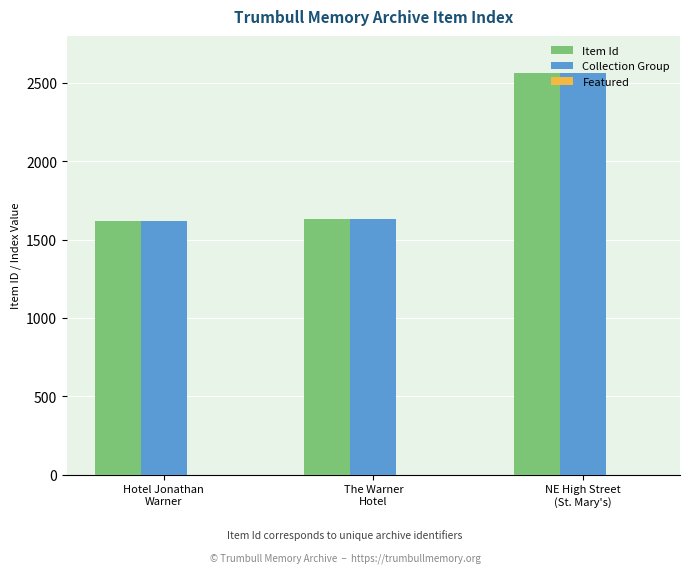

The Item Id series shows 910 at NE High Street
(St. Mary's). True or false?

False